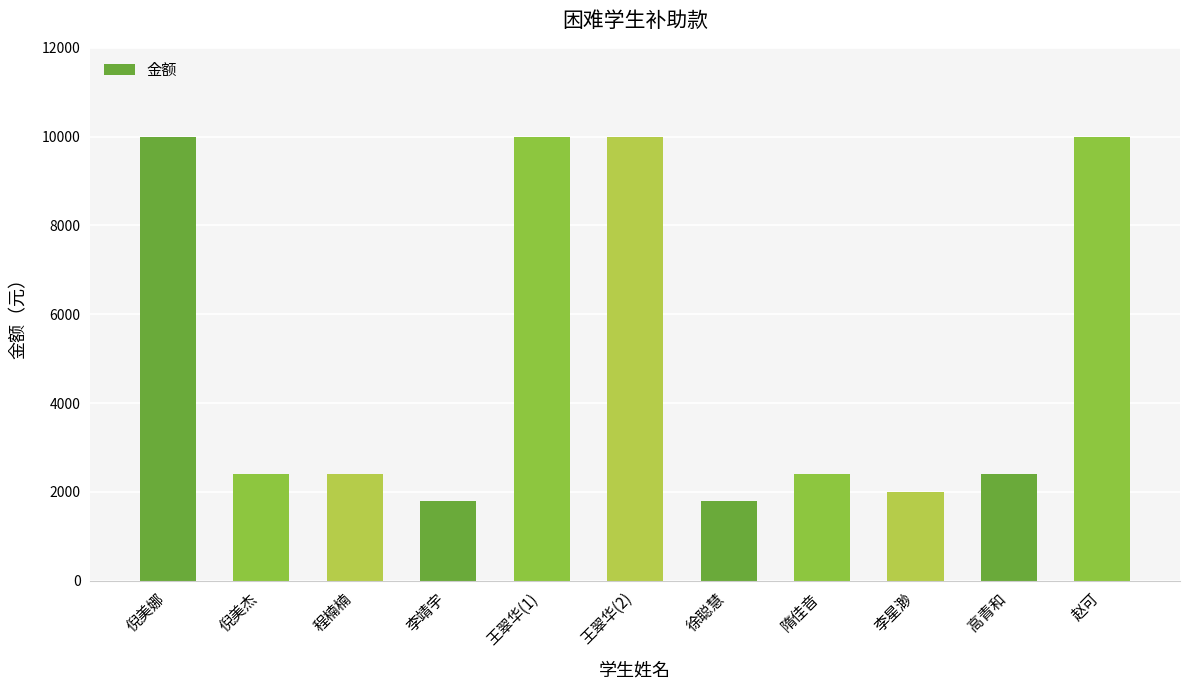

Reading right to left, list all the values displayed in this chart.

10000	2400	2000	2400	1800	10000	10000	1800	2400	2400	10000